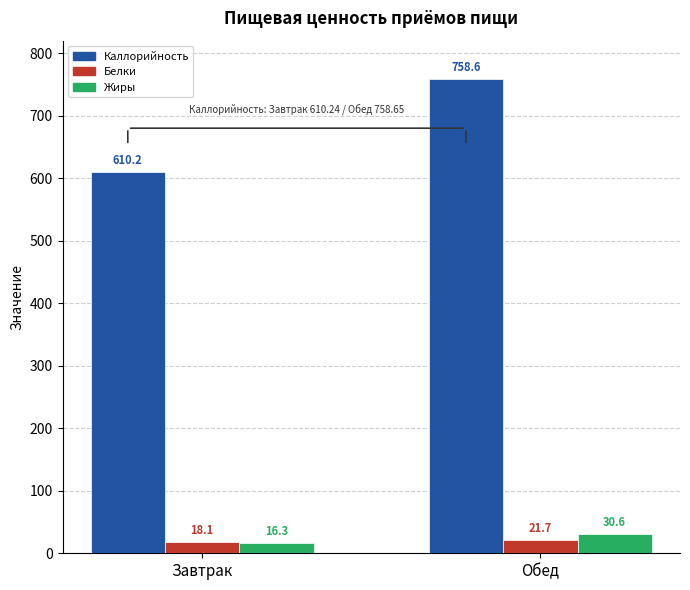

Is it true that Жиры equals 16.3 at Завтрак?

True